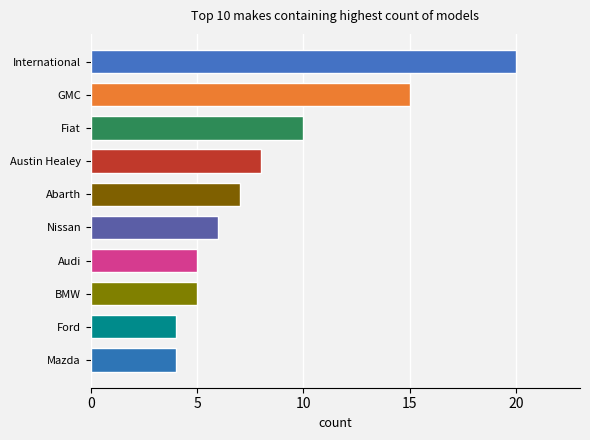

What is the label of the 3rd bar from the bottom?

BMW